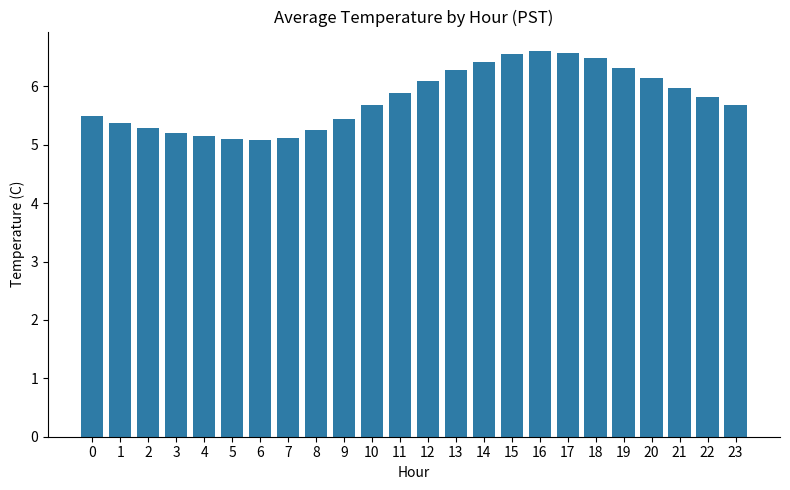

What is the smallest value displayed?

5.1